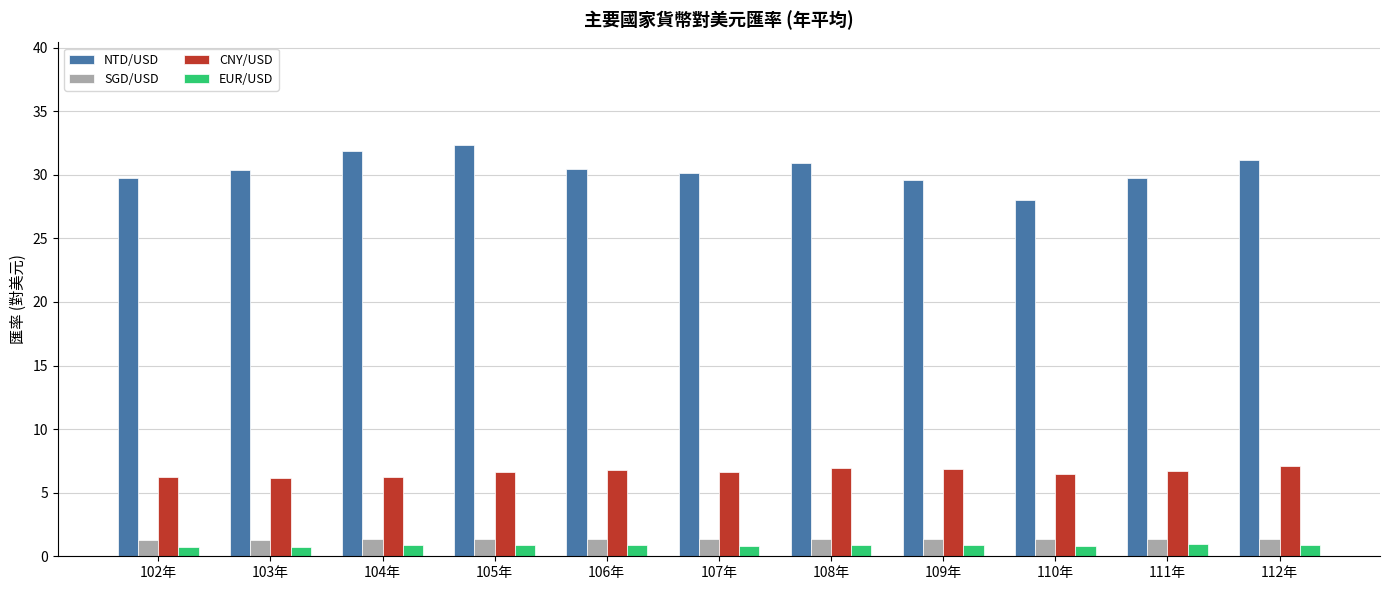

What is the maximum value shown in the chart?

32.3